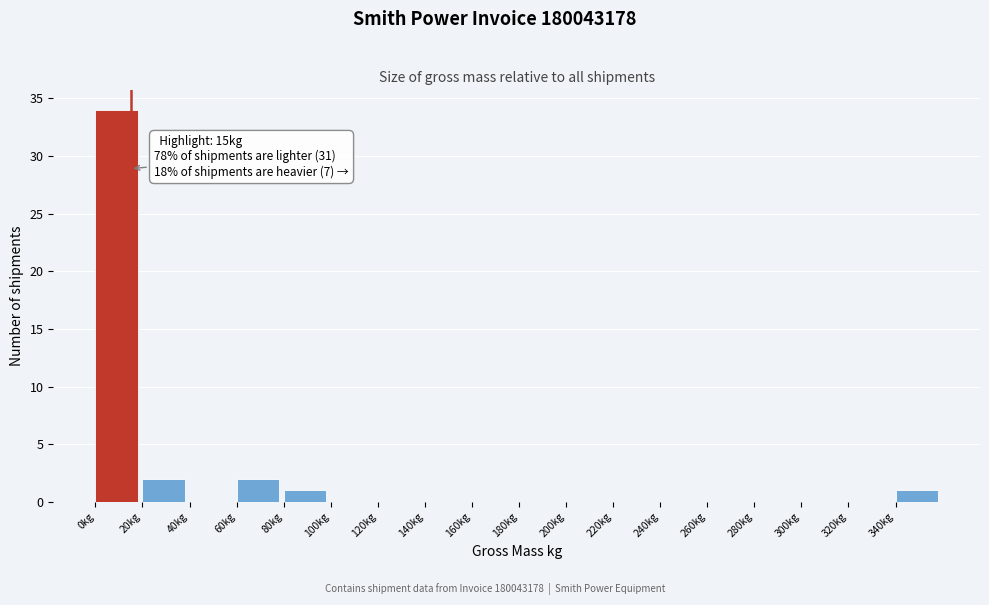

Which range on the x-axis has the tallest bar?

0 to 20